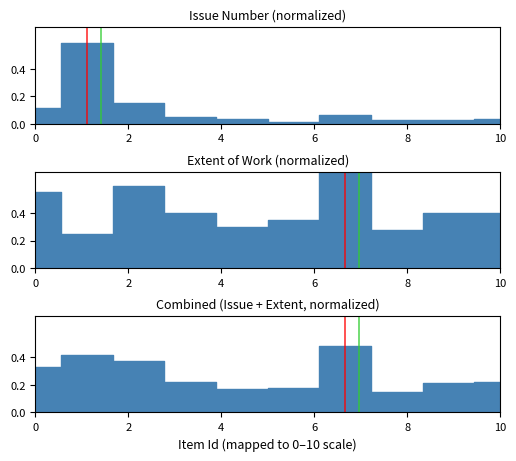

The value of Peak Issue at 0 is -1. True or false?

False